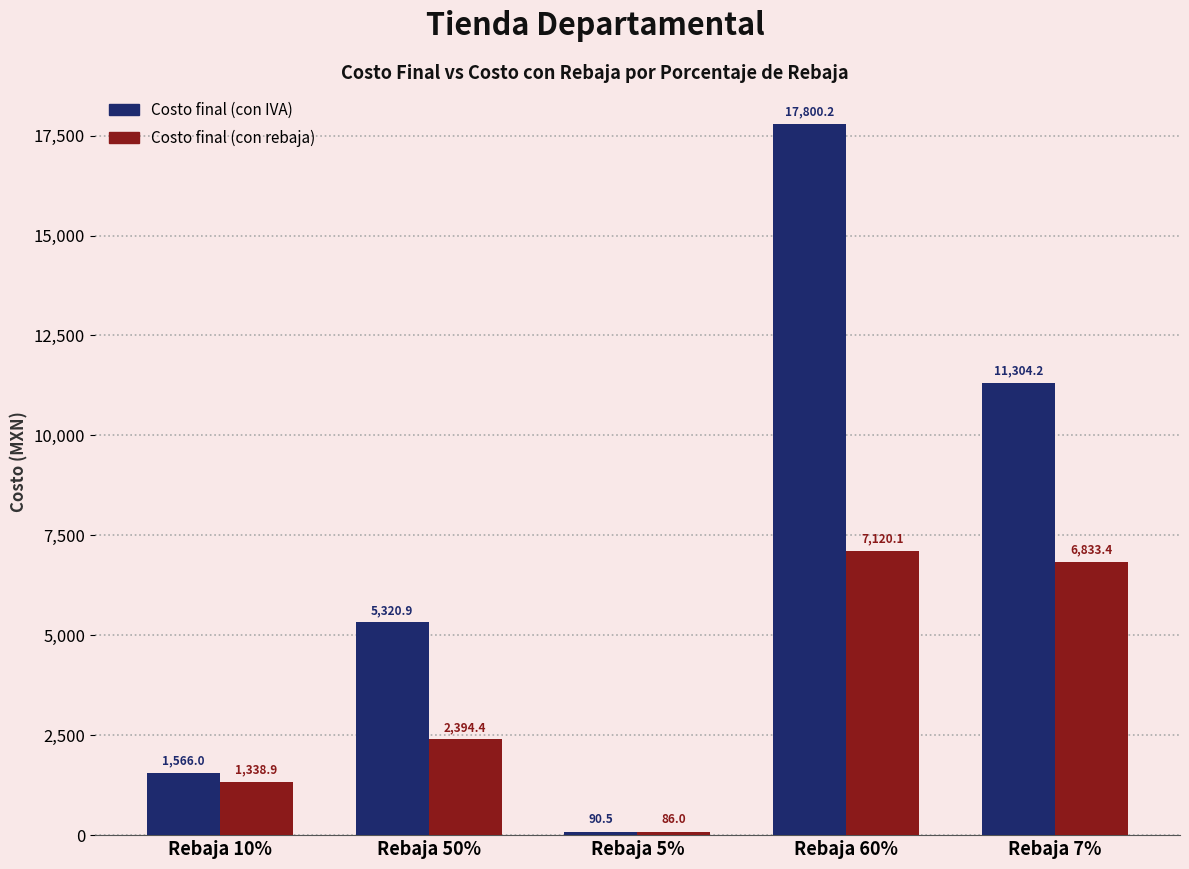

What is the sum of all Costo final (con IVA) values?

36081.8